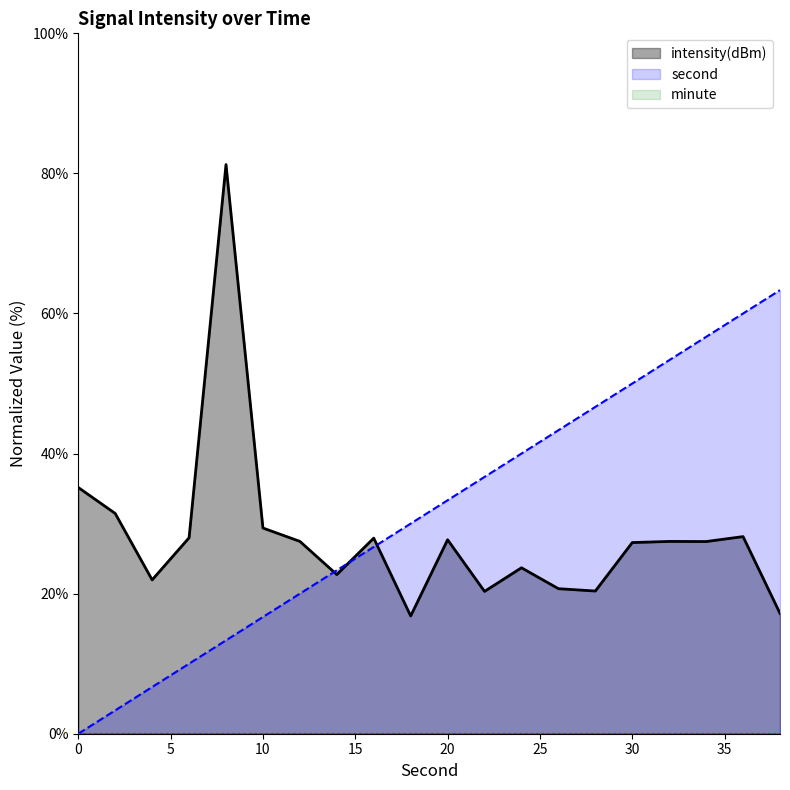

Where does the second series first go above 33?

20